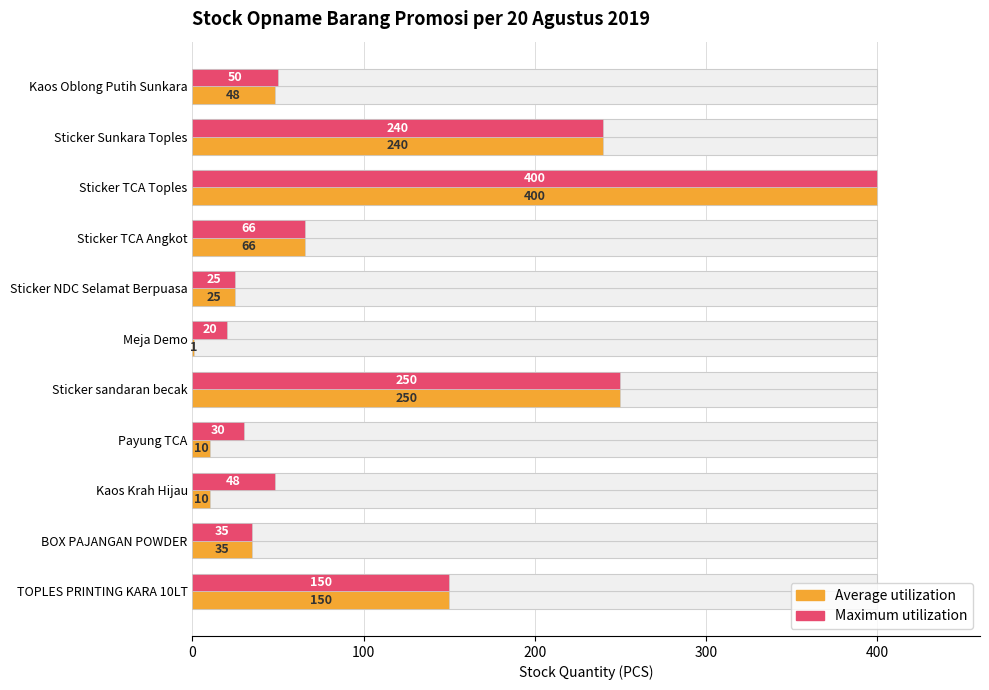

Does the chart contain stacked bars?

No